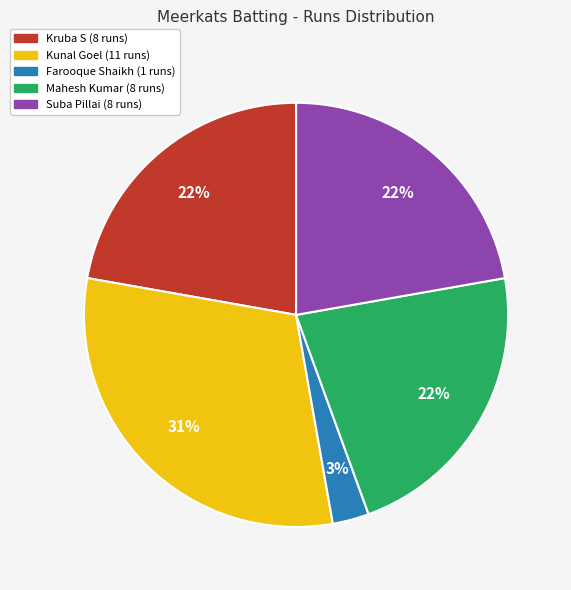

To the nearest percent, what is the difference between the largest and smallest slice percentages?

28%